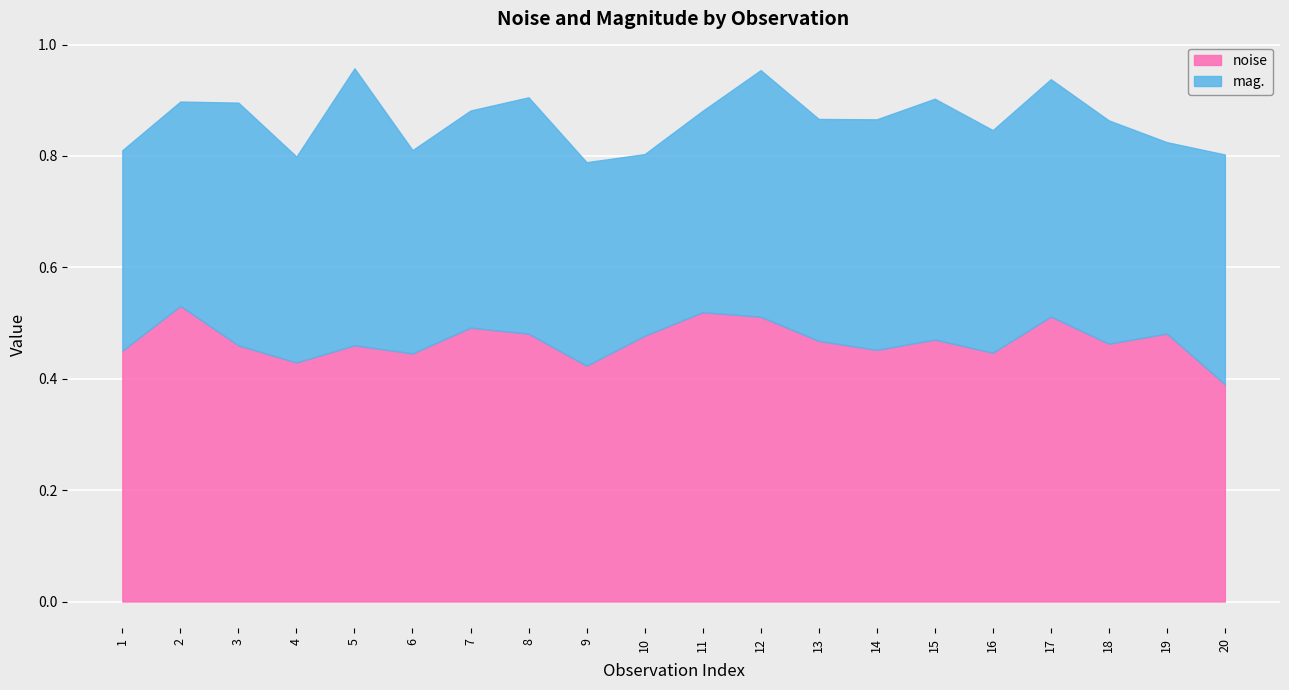

What is the total value across all series at 8?

0.9